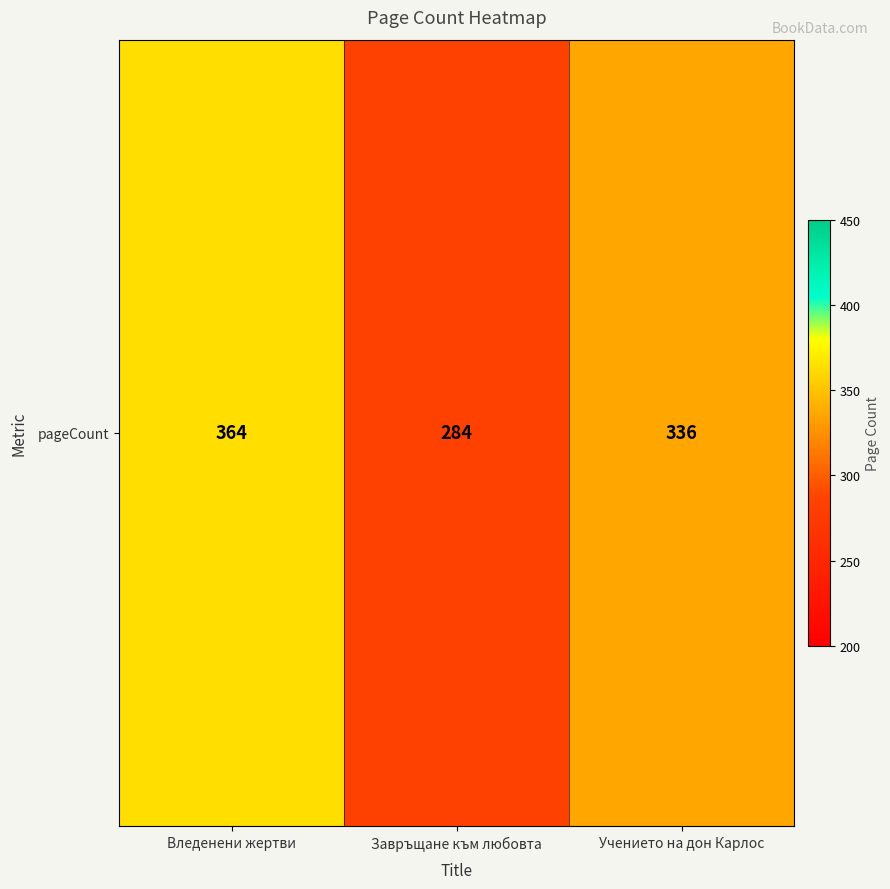

What is the sum of all values?

984